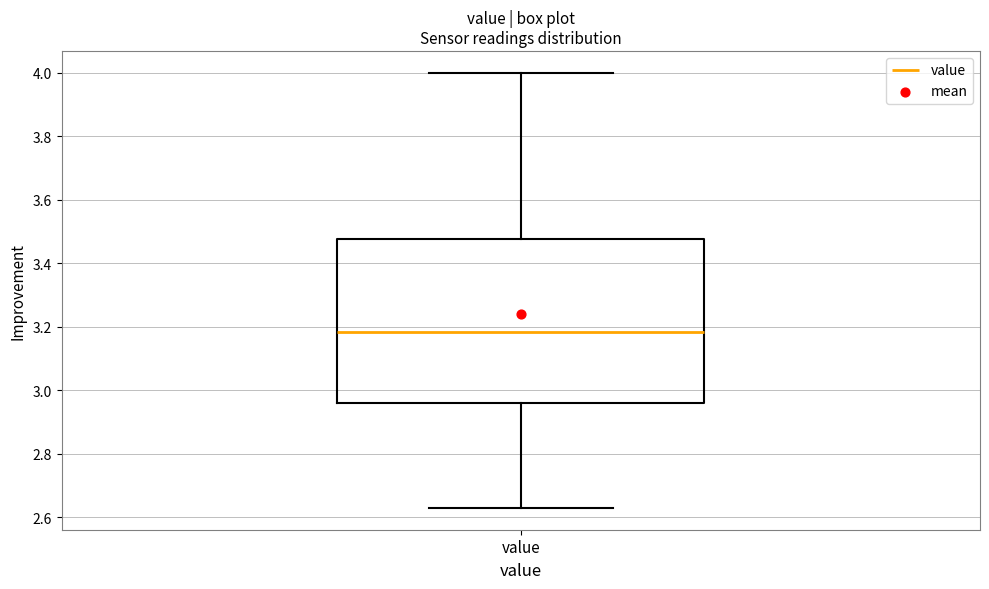

Transcribe this box plot: give where the median line is, the range the box spans, and where the two whiskers end, as read against the y-axis. The values are not printed on the chart, so give them approximately, as read against the axis.

median 3.18, box 2.96 to 3.48, whiskers 2.64 to 4.00